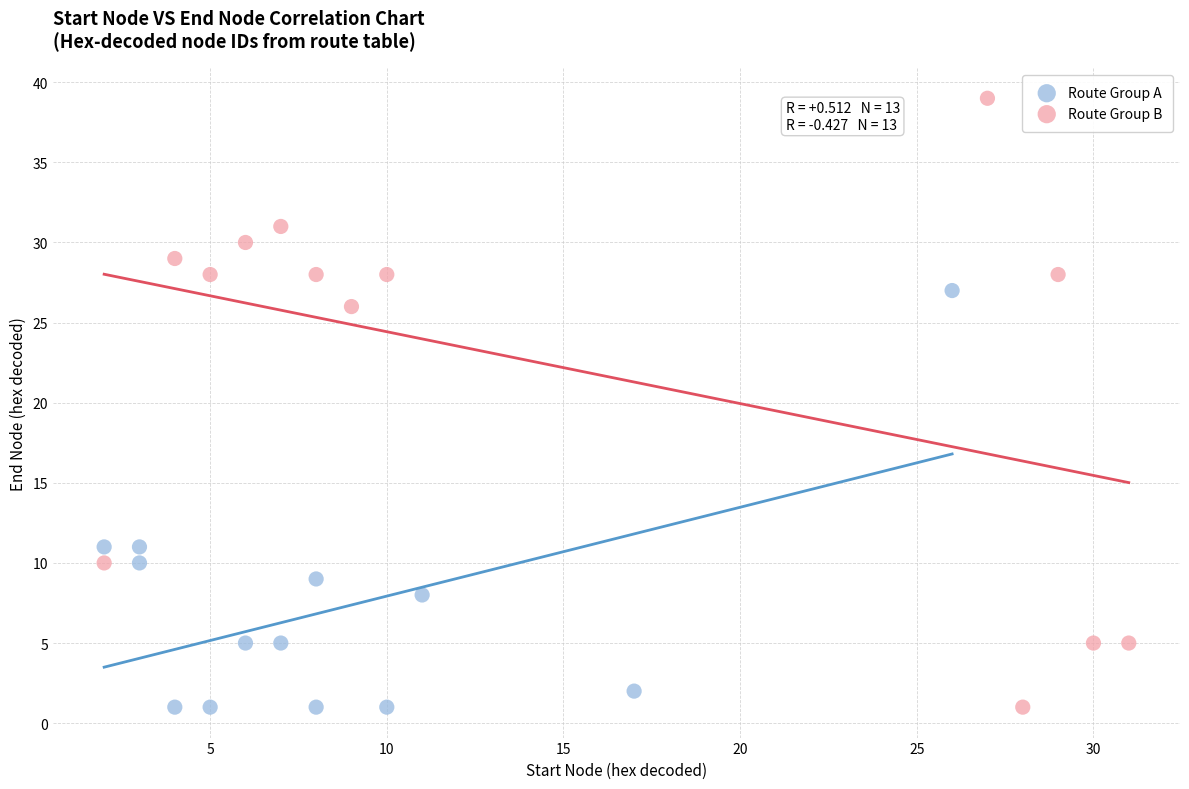

Which series has the largest Y range (max minus min)?

Route Group B